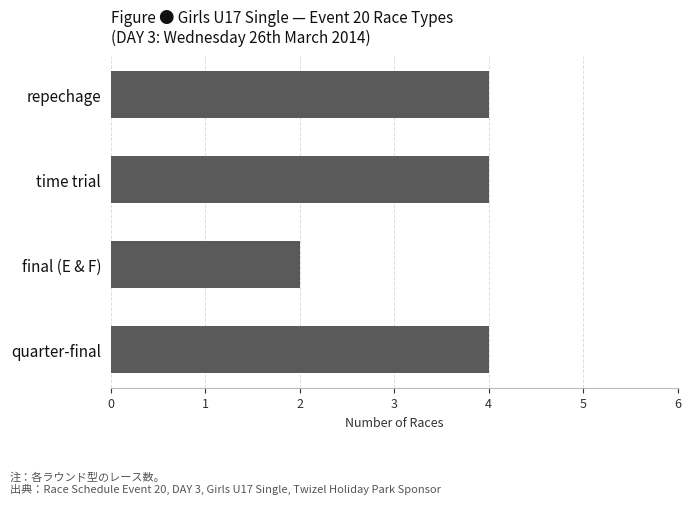

What is the average value?

4